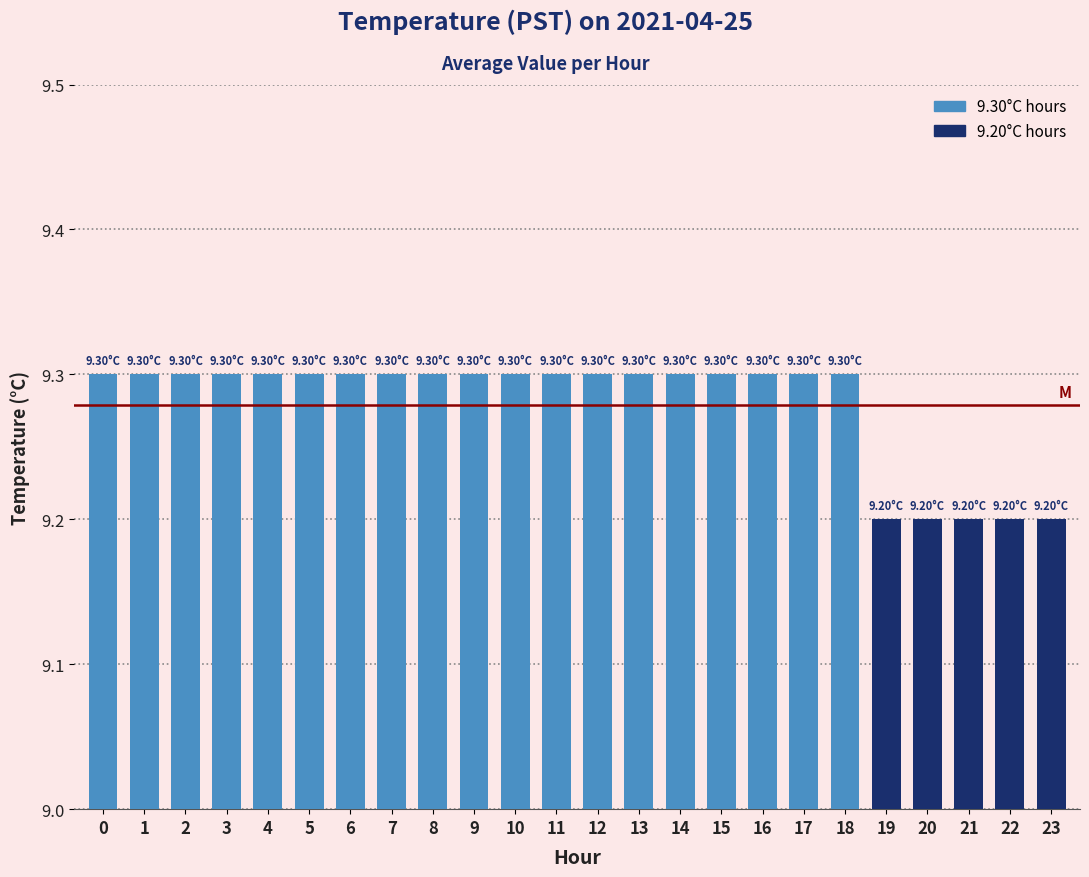

Is it true that the value at 10 is 5.0?

False